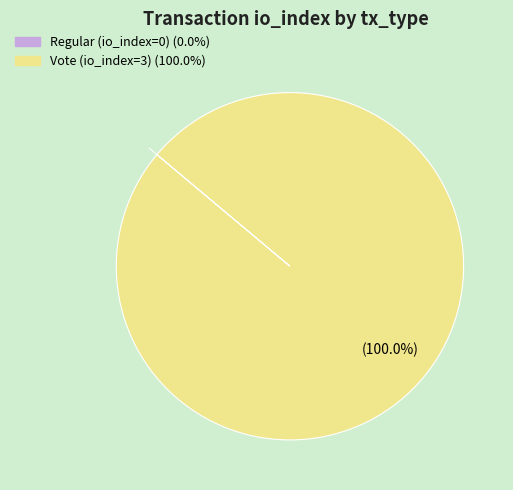

Which category has the biggest portion of the pie?

Vote (io_index=3)